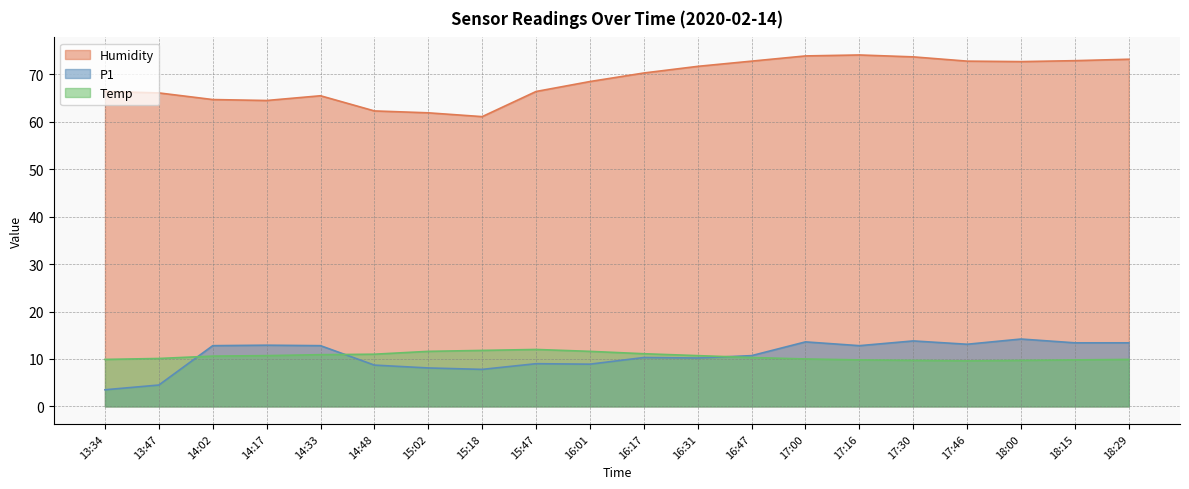

What is the difference between the maximum and minimum values in the Temp series?

2.4